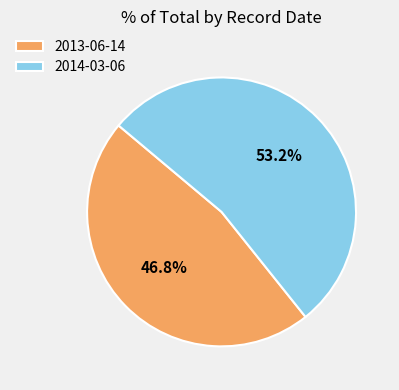

Between 2014-03-06 and 2013-06-14, which is larger?

2014-03-06